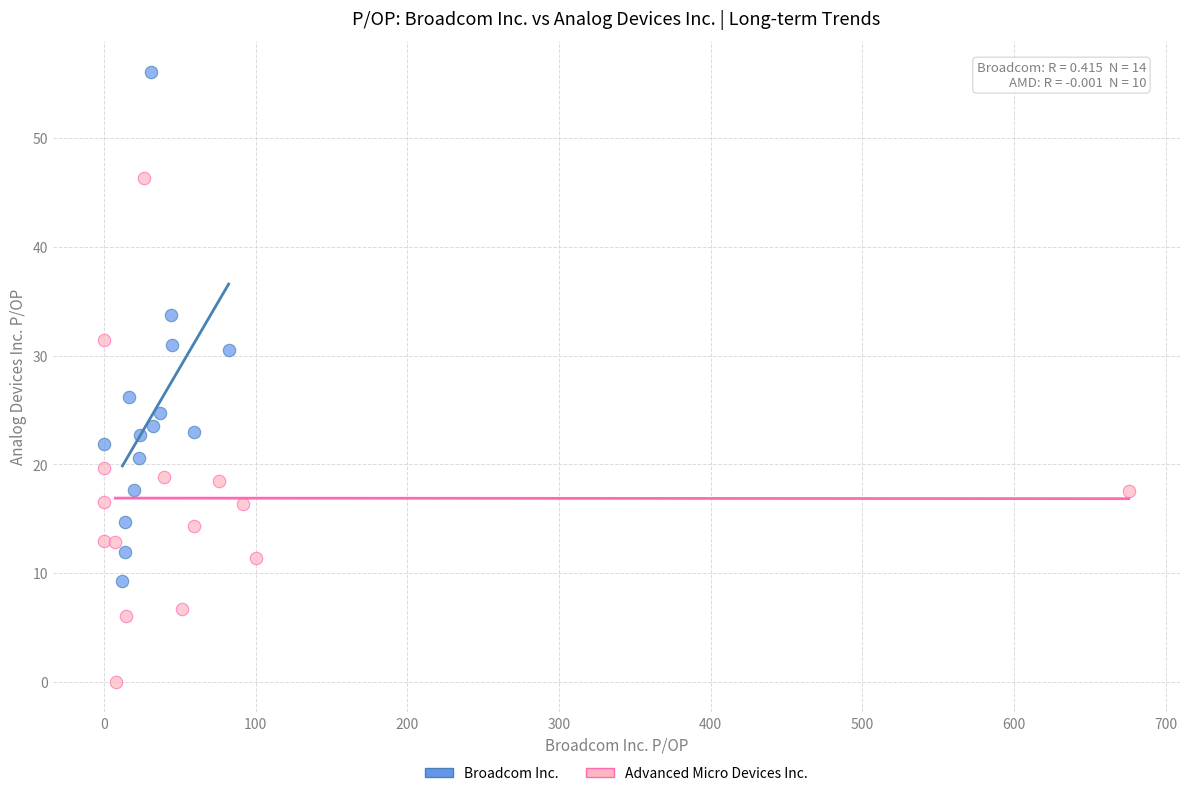

Which series reaches the minimum Y coordinate?

Advanced Micro Devices Inc.